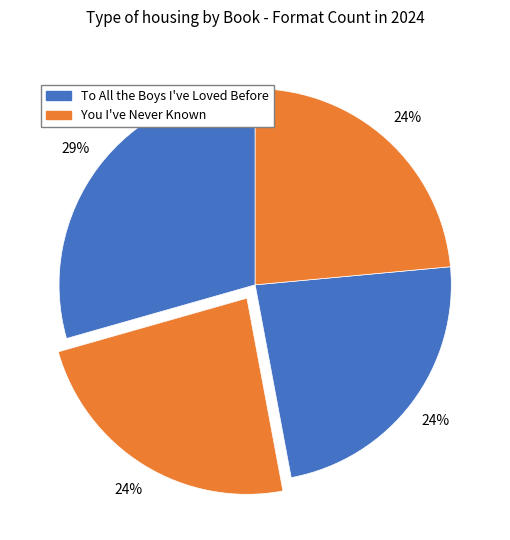

Count the number of slices in the pie.

4